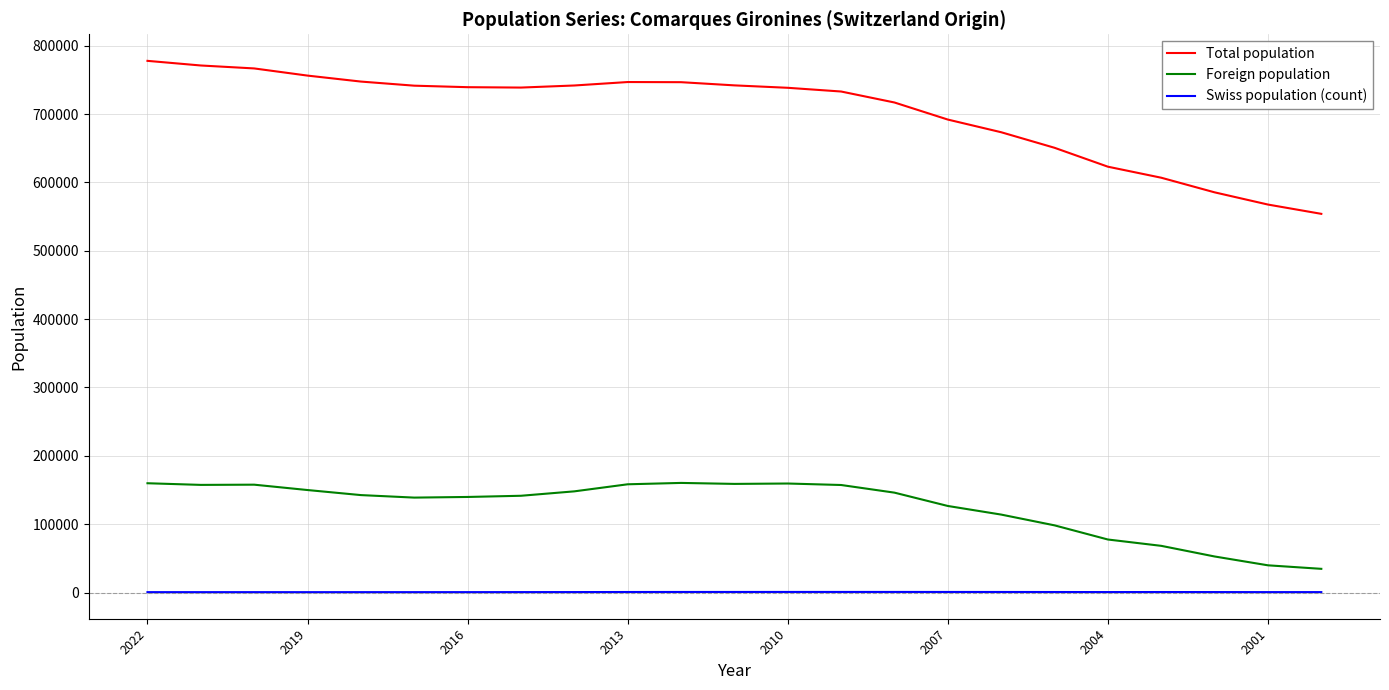

What are all the series names shown in the legend?

Total population, Foreign population, Swiss population (count)